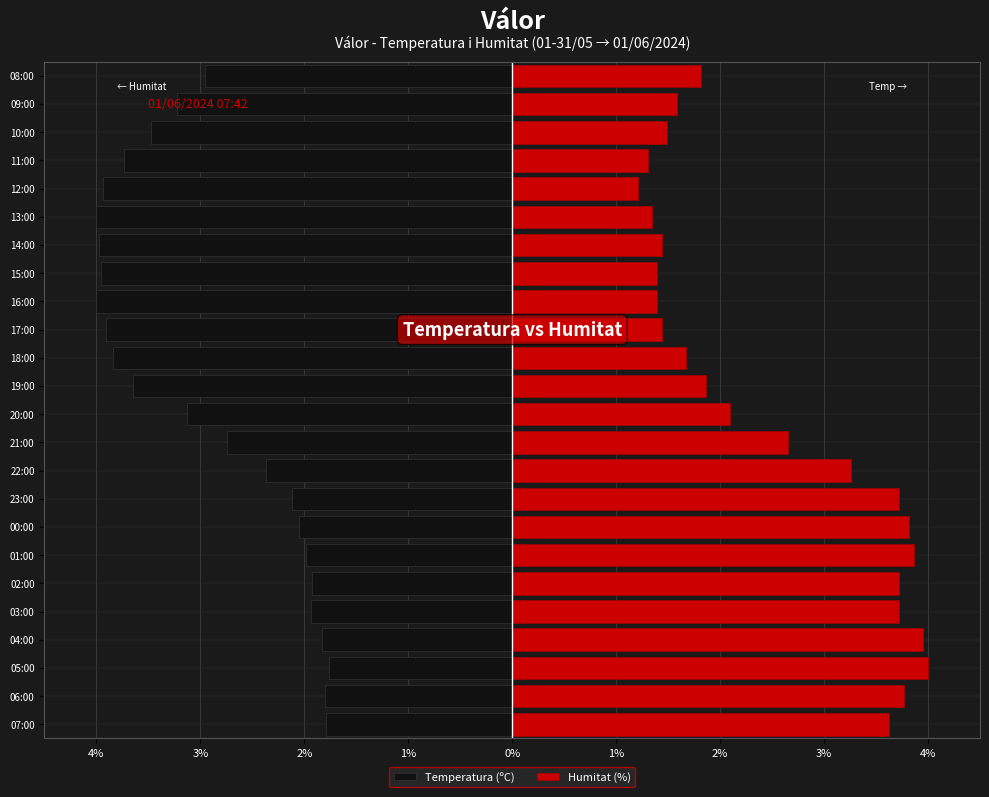

What is the highest value of the Temperatura (ºC) series?

-1.8